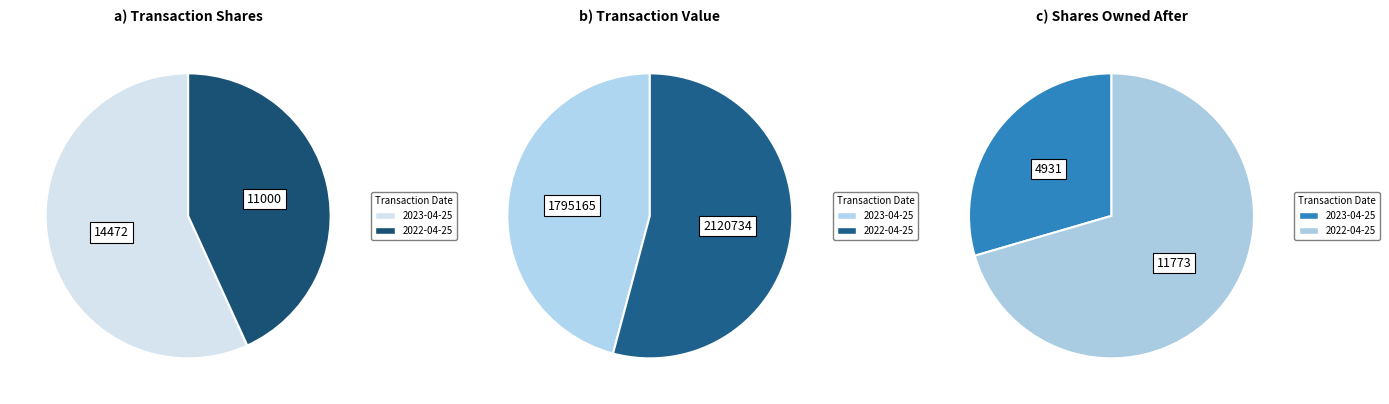

Which category has the biggest portion of the pie?

2022-04-25 (CCI)